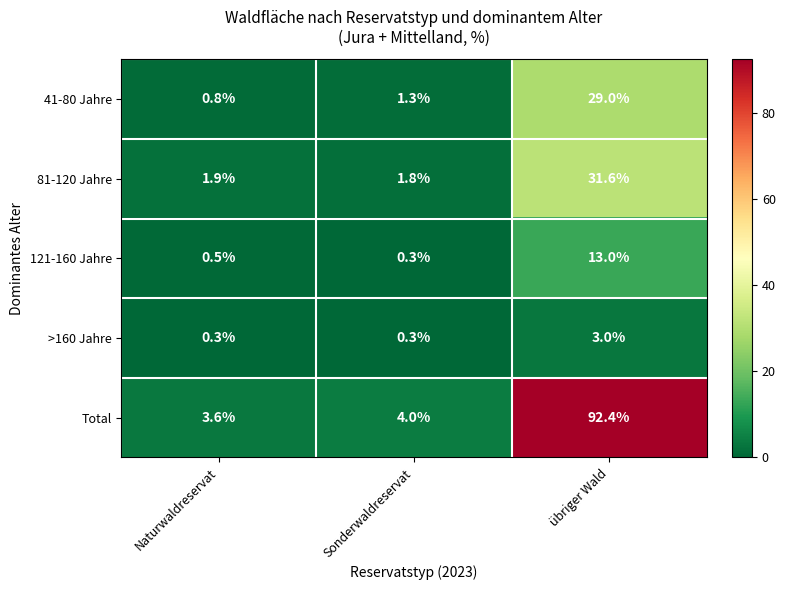

What is the maximum value shown in the chart?

92.4